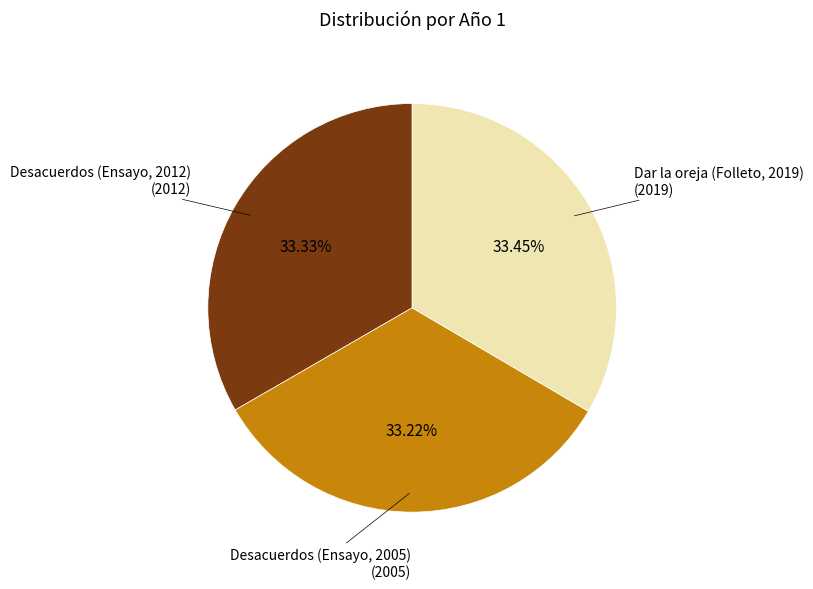

To the nearest percent, what is the combined percentage of Dar la oreja (Folleto, 2019) and Desacuerdos (Ensayo, 2005)?

67%